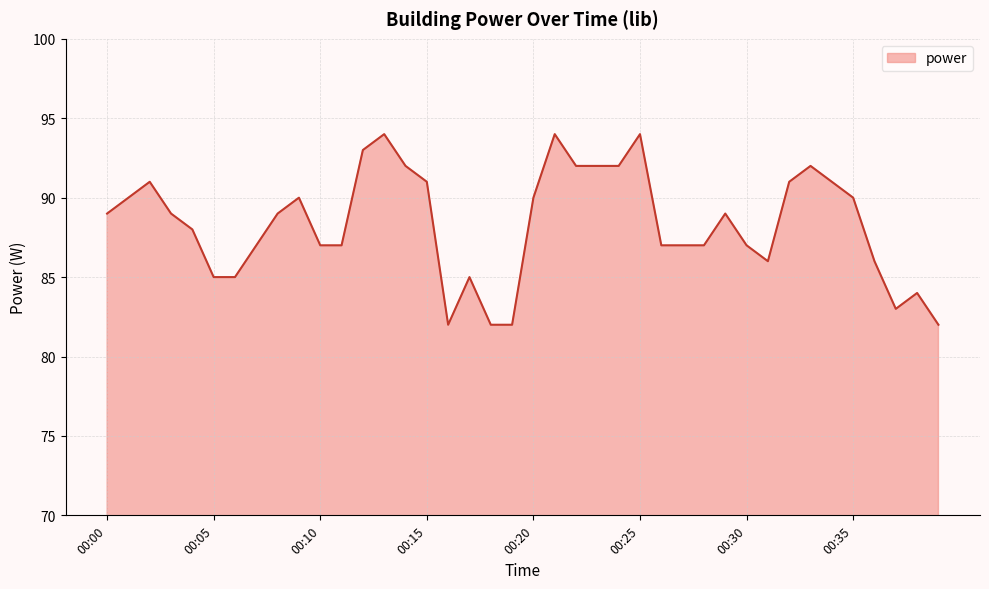

What is the smallest value displayed?

82